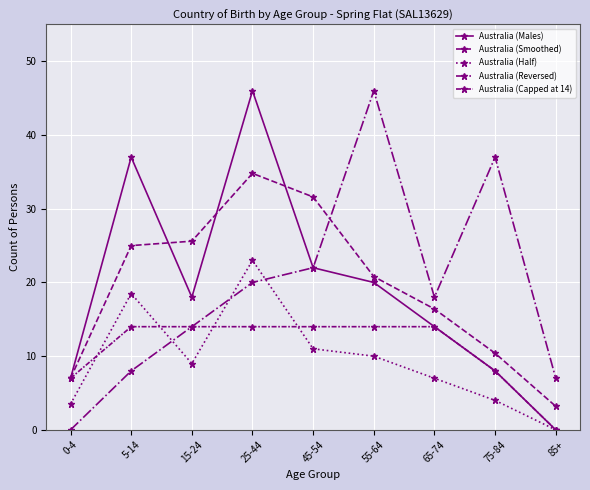

Between which two adjacent categories do Australia (Half) and Australia (Reversed) first intersect?

5-14 and 15-24